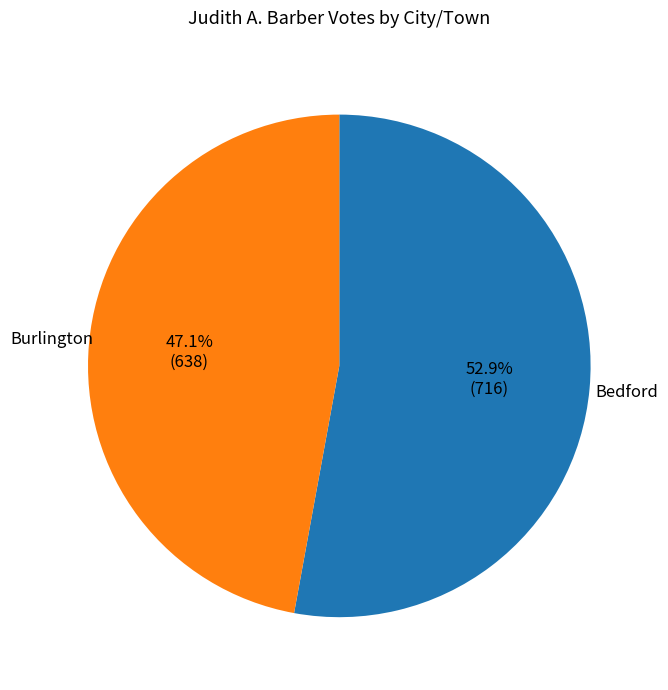

Is there a majority slice in this chart?

Yes